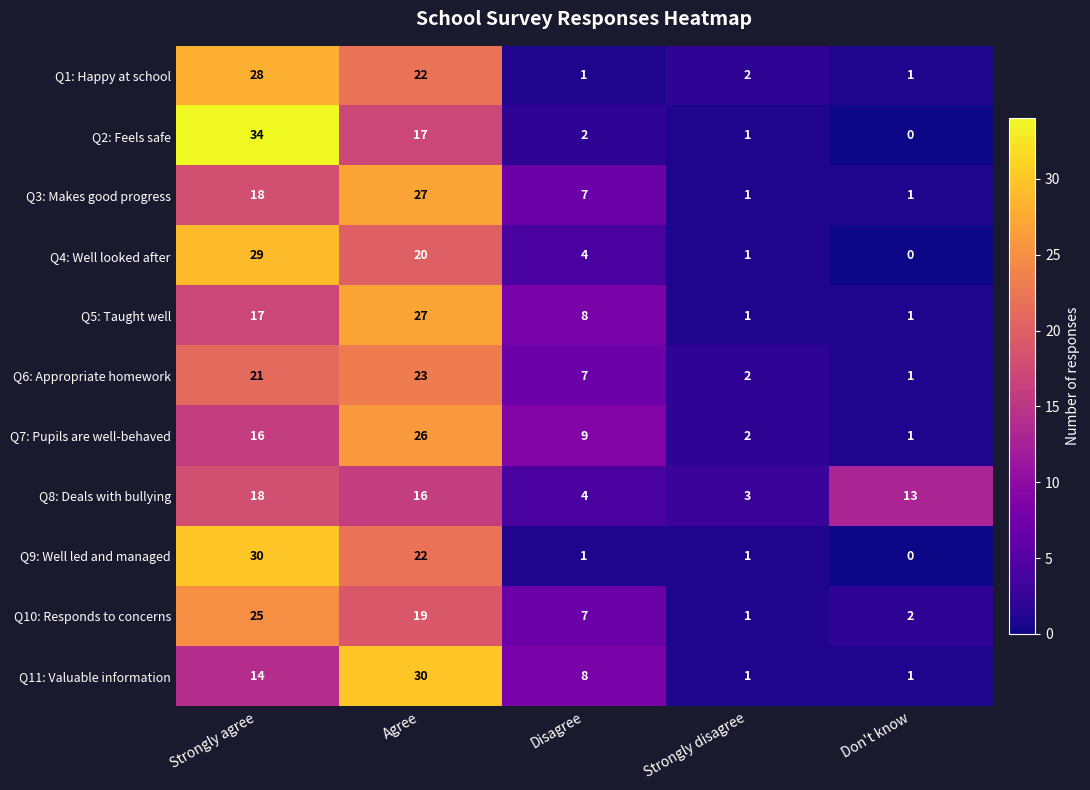

What is the sum of the Q8: Deals with bullying values at Don't know and Strongly disagree?

16